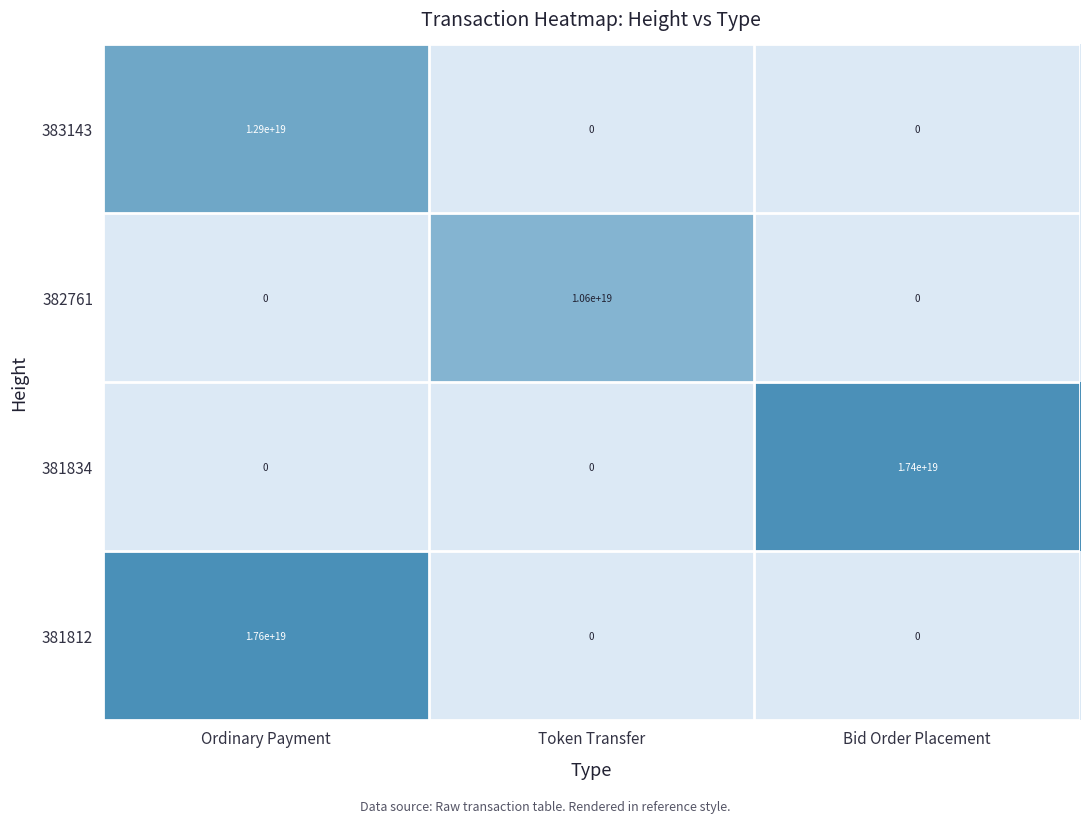

Count the 381812 values in the range 0 to 17600000000000000000.

3